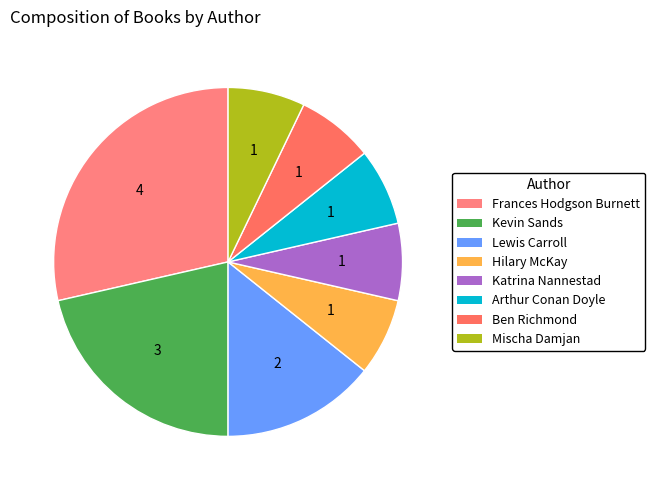

To the nearest percent, what is the difference between the largest and smallest slice percentages?

21%